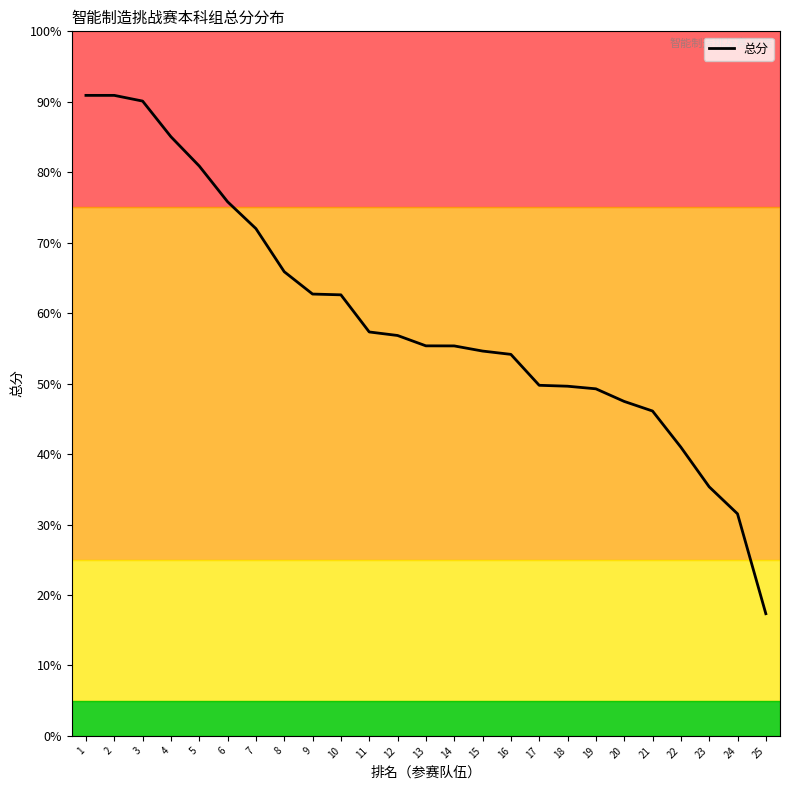

What is the change in value from 14 to 23?

-20.0